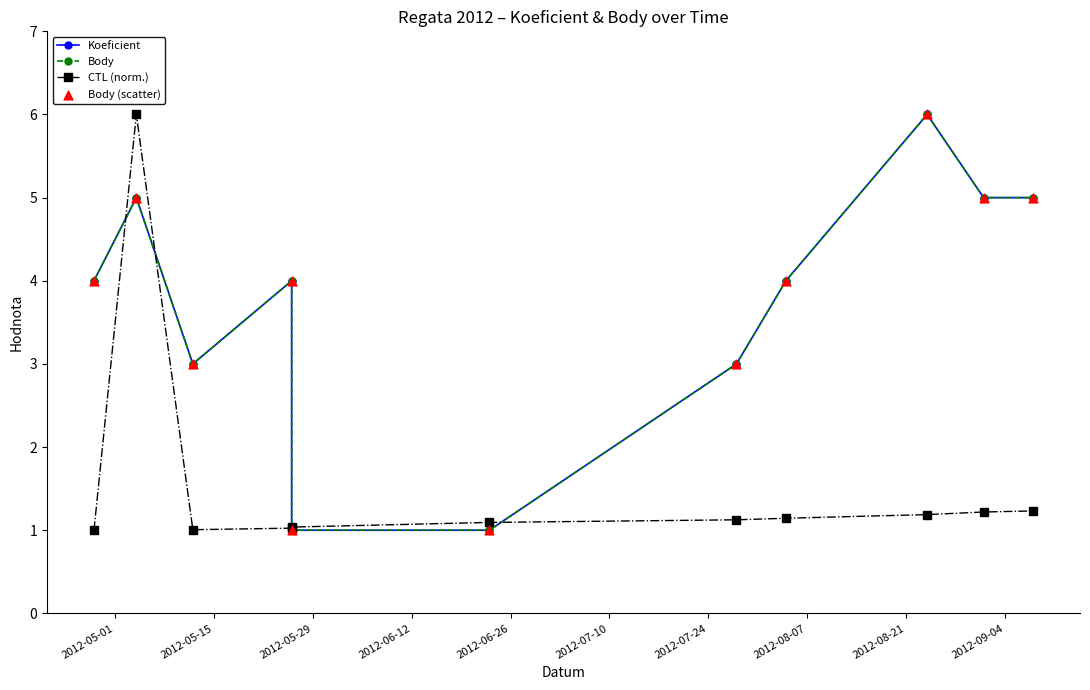

Is the value of Body (scatter) at 2012-07-10 greater than the value of Body at 2012-07-10?

No